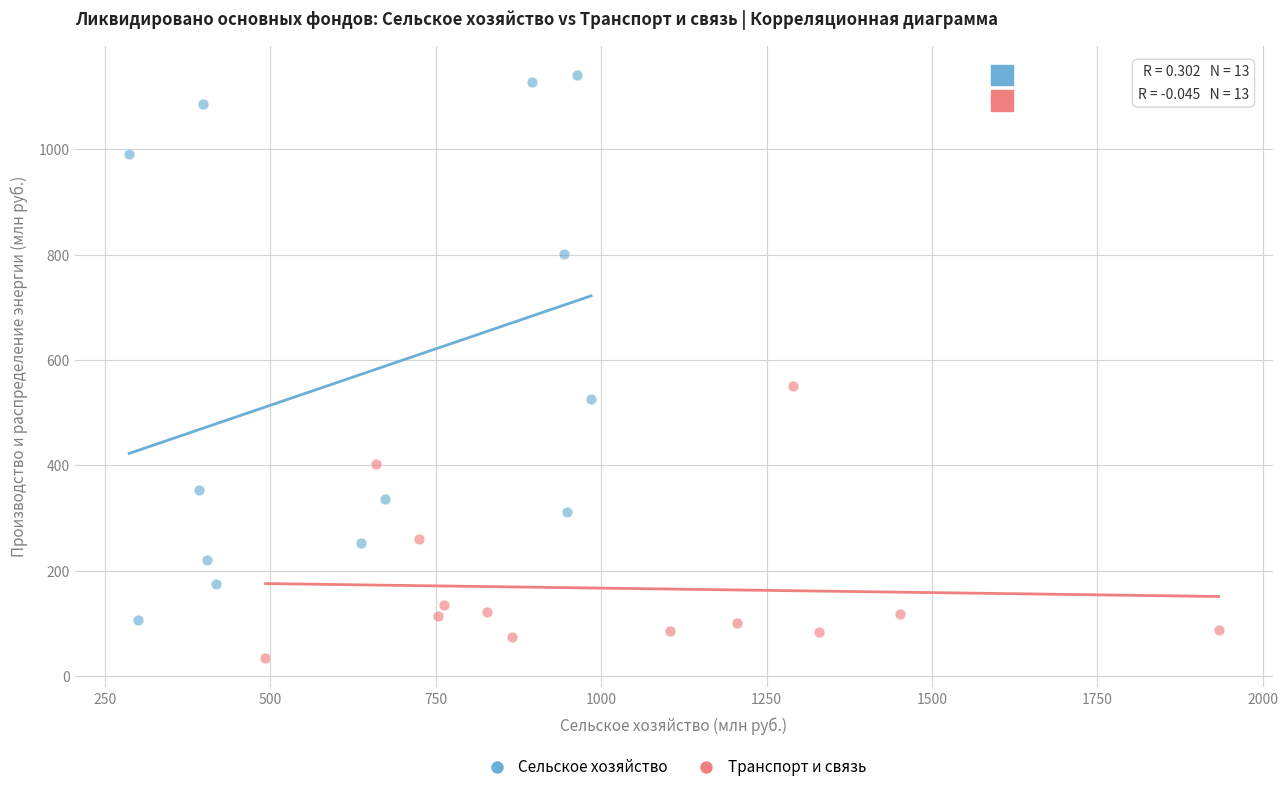

Which series reaches the maximum Y coordinate?

Сельское хозяйство